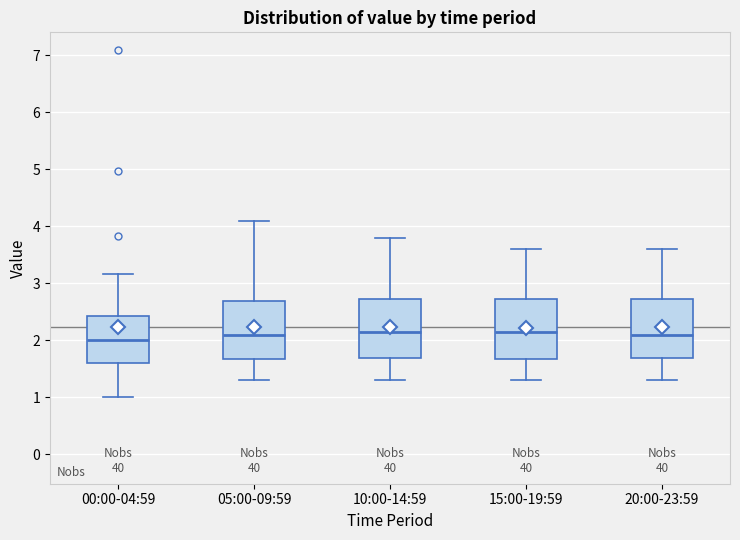

Reading left to right, read every box against the y-axis: the position of its median line, the range the box covers, and the ends of its whiskers. The values are not printed on the chart, so give them approximately, as read against the axis.

00:00-04:59: median 2.0, box 1.6 to 2.4, whiskers 1.0 to 3.2
05:00-09:59: median 2.1, box 1.7 to 2.7, whiskers 1.3 to 4.1
10:00-14:59: median 2.2, box 1.7 to 2.7, whiskers 1.3 to 3.8
15:00-19:59: median 2.2, box 1.7 to 2.7, whiskers 1.3 to 3.6
20:00-23:59: median 2.1, box 1.7 to 2.7, whiskers 1.3 to 3.6